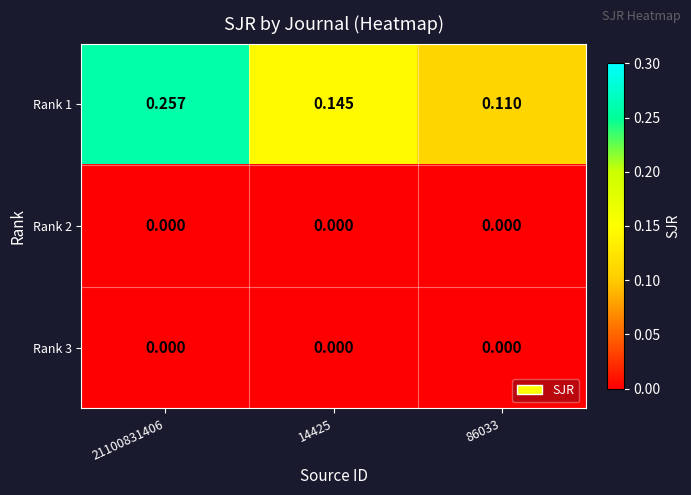

At how many categories does at least one series exceed 0?

3